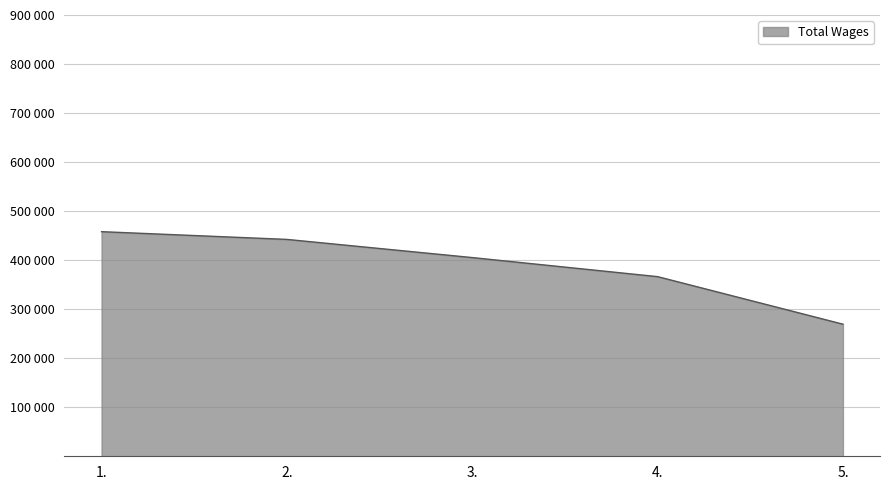

Is this an area chart (filled region under the line)?

Yes